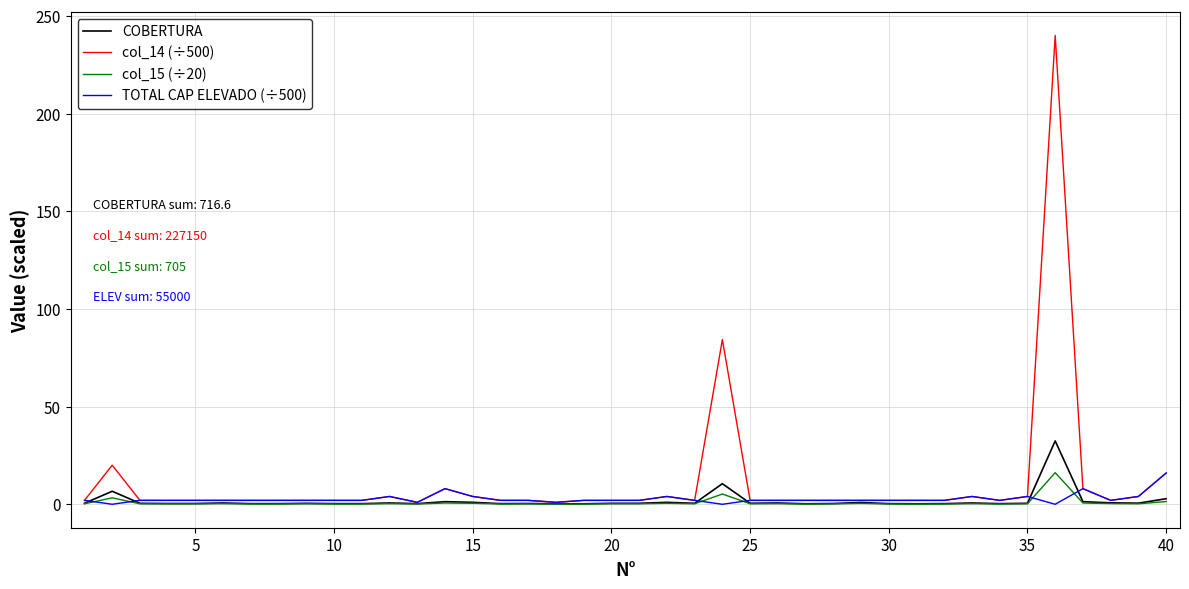

What is the maximum value for col_14 (÷500)?

240.0